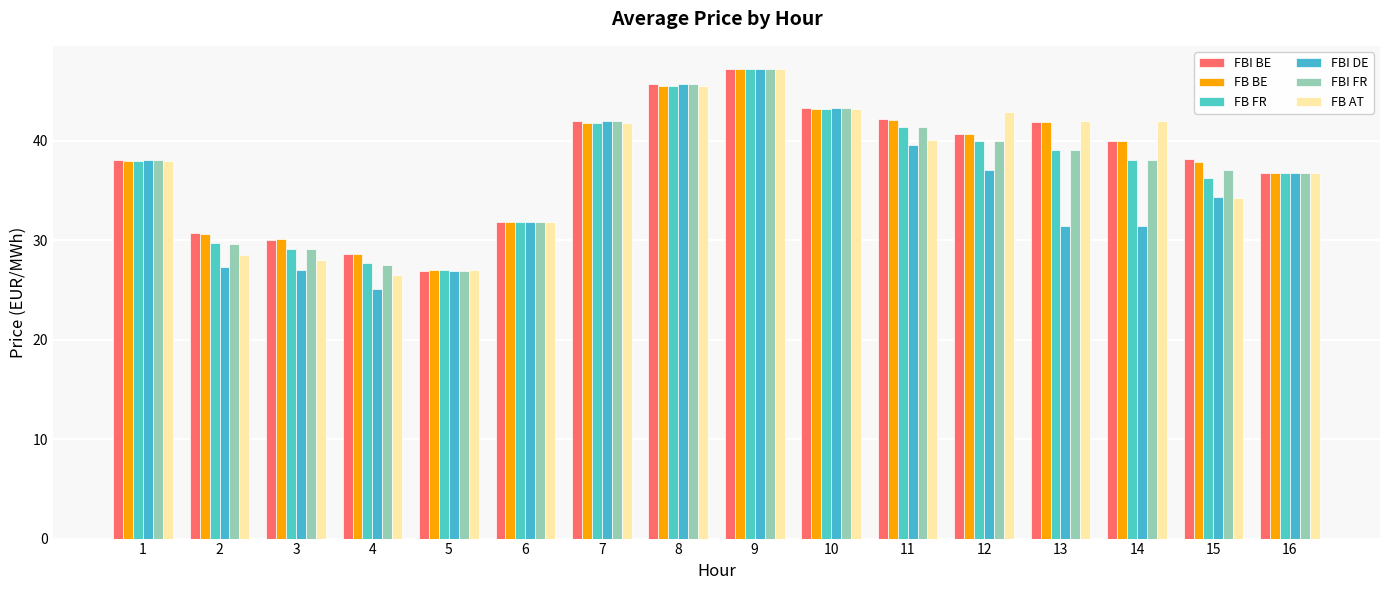

Reading left to right, extract all data points from this chart.

FBI BE: 1=38.1	2=30.7	3=30.0	4=28.6	5=26.9	6=31.9	7=42.0	8=45.7	9=47.2	10=43.2	11=42.1	12=40.6	13=41.9	14=40.0	15=38.2	16=36.7
FB BE: 1=38.0	2=30.7	3=30.1	4=28.6	5=27.0	6=31.8	7=41.8	8=45.5	9=47.2	10=43.2	11=42.1	12=40.6	13=41.9	14=40.0	15=37.9	16=36.8
FB FR: 1=38.0	2=29.7	3=29.2	4=27.7	5=27.0	6=31.8	7=41.8	8=45.5	9=47.2	10=43.2	11=41.3	12=40.0	13=39.1	14=38.1	15=36.2	16=36.8
FBI DE: 1=38.1	2=27.3	3=27.0	4=25.1	5=26.9	6=31.9	7=42.0	8=45.7	9=47.2	10=43.2	11=39.5	12=37.0	13=31.4	14=31.5	15=34.4	16=36.7
FBI FR: 1=38.1	2=29.6	3=29.1	4=27.5	5=26.9	6=31.9	7=42.0	8=45.7	9=47.2	10=43.2	11=41.4	12=40.0	13=39.1	14=38.1	15=37.1	16=36.7
FB AT: 1=38.0	2=28.5	3=28.0	4=26.5	5=27.0	6=31.8	7=41.8	8=45.5	9=47.2	10=43.2	11=40.0	12=42.9	13=42.0	14=42.0	15=34.3	16=36.8